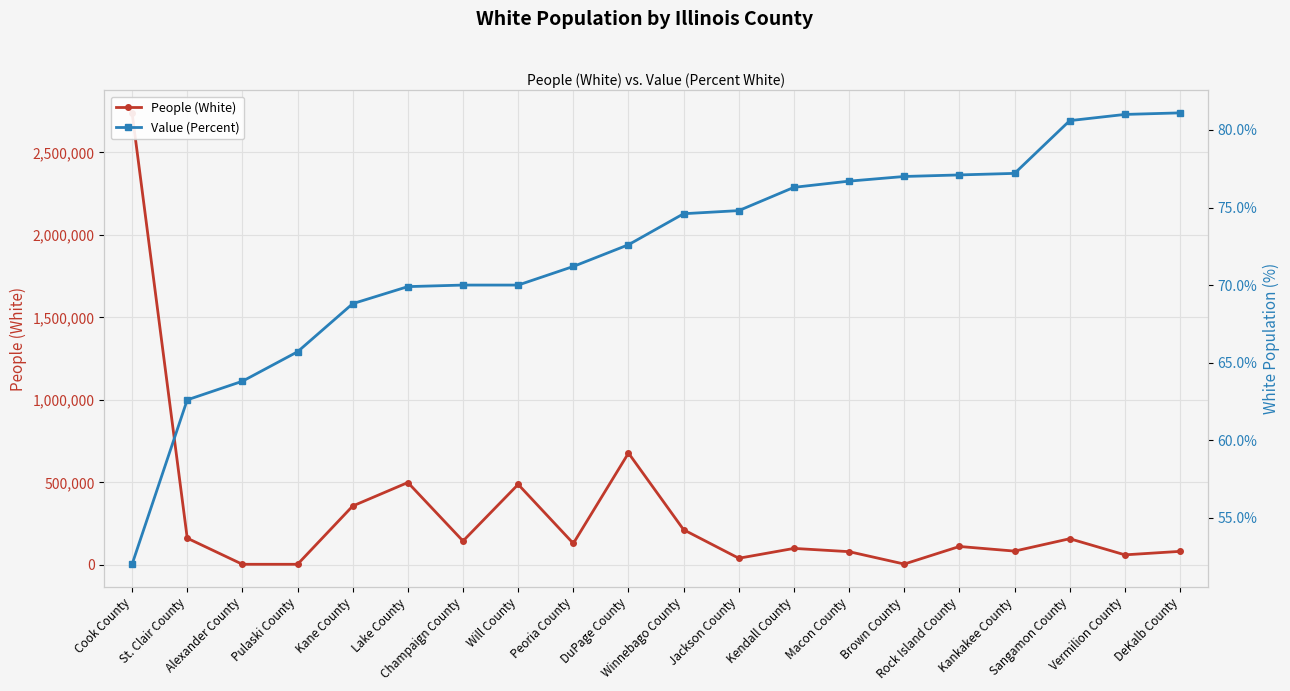

At which category does People (White) reach its first local valley?

Pulaski County